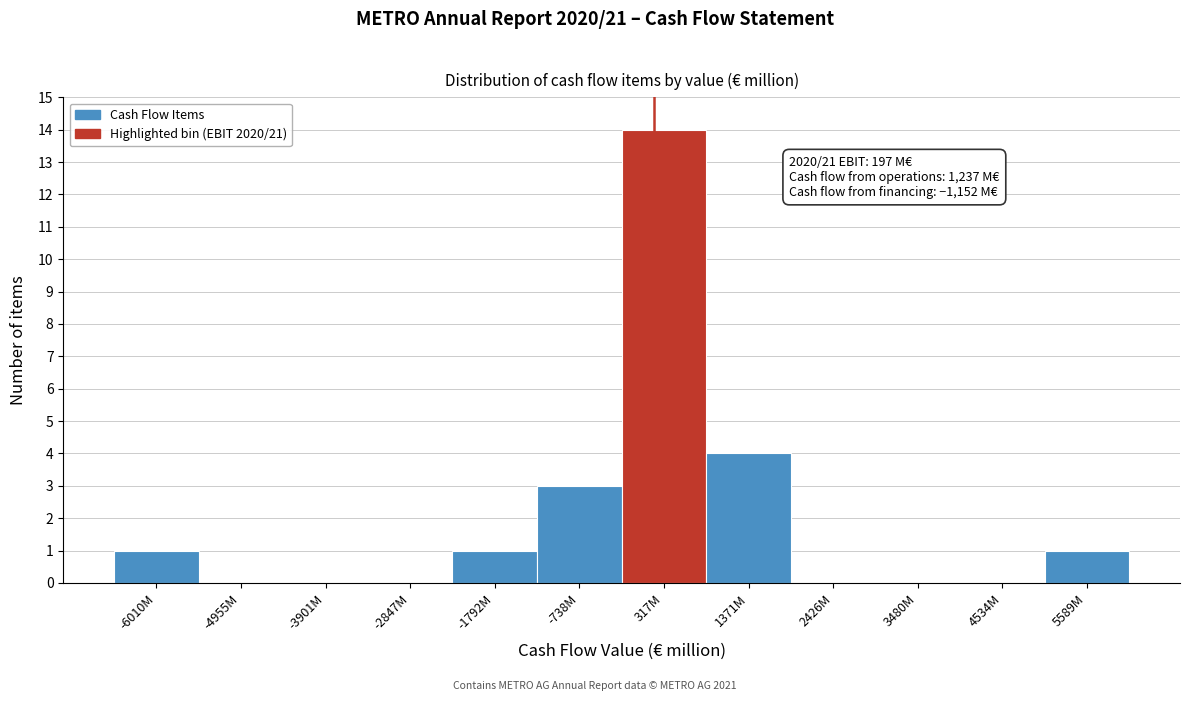

Reading left to right, transcribe all the data shown in this chart.

-6010M=1	-4955M=0	-3901M=0	-2847M=0	-1792M=1	-738M=3	317M=14	1371M=4	2426M=0	3480M=0	4534M=0	5589M=1